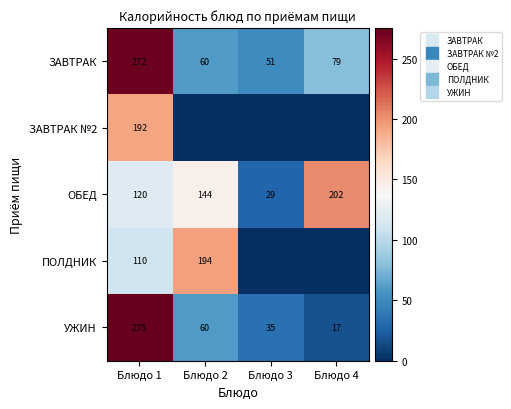

Between Блюдо 1 and Блюдо 2, which series saw the biggest shift?

УЖИН